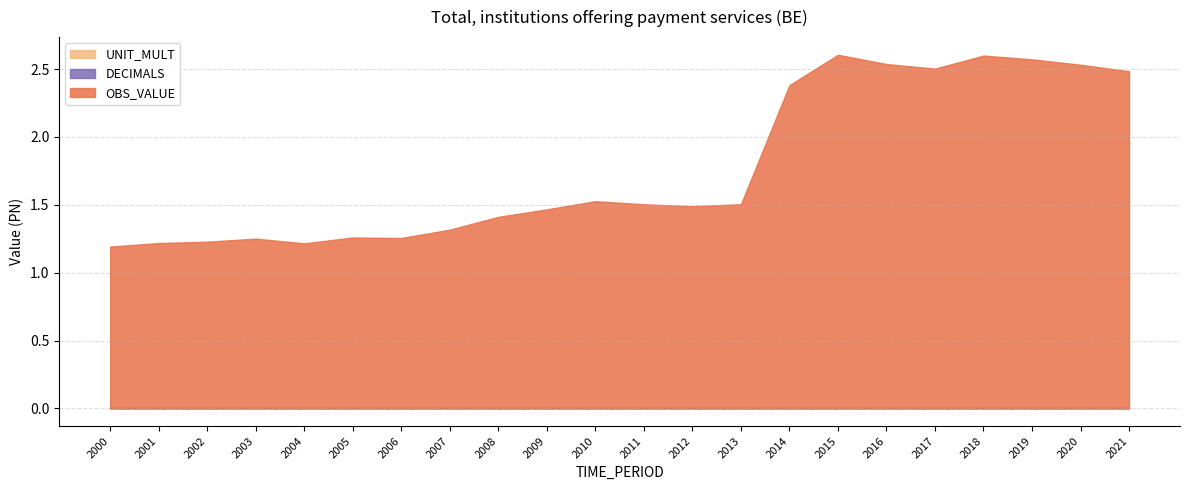

True or false: OBS_VALUE and UNIT_MULT intersect in this chart.

False